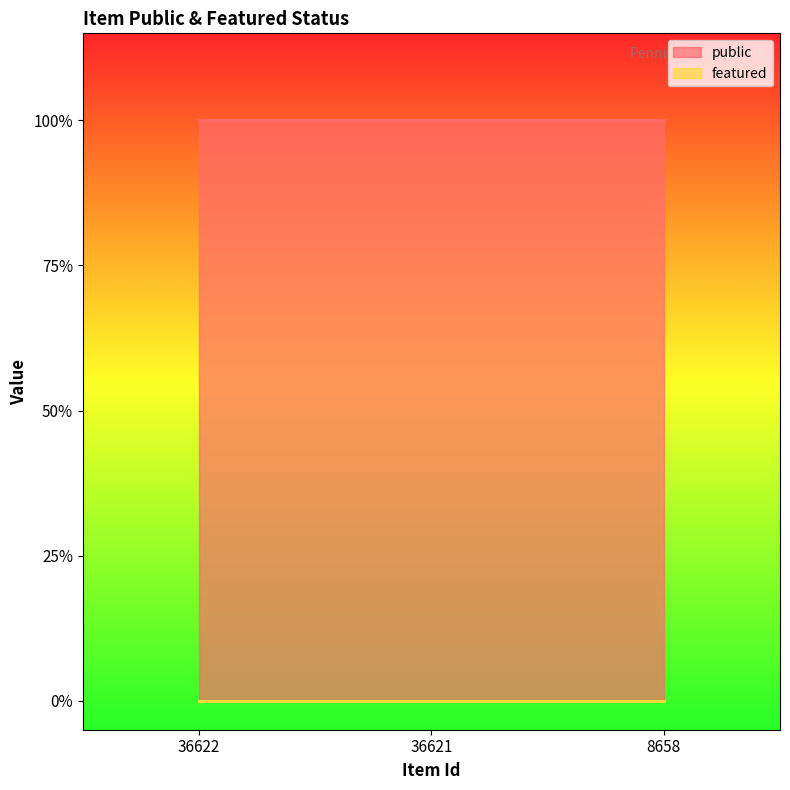

The public series shows 2 at 36622. True or false?

False